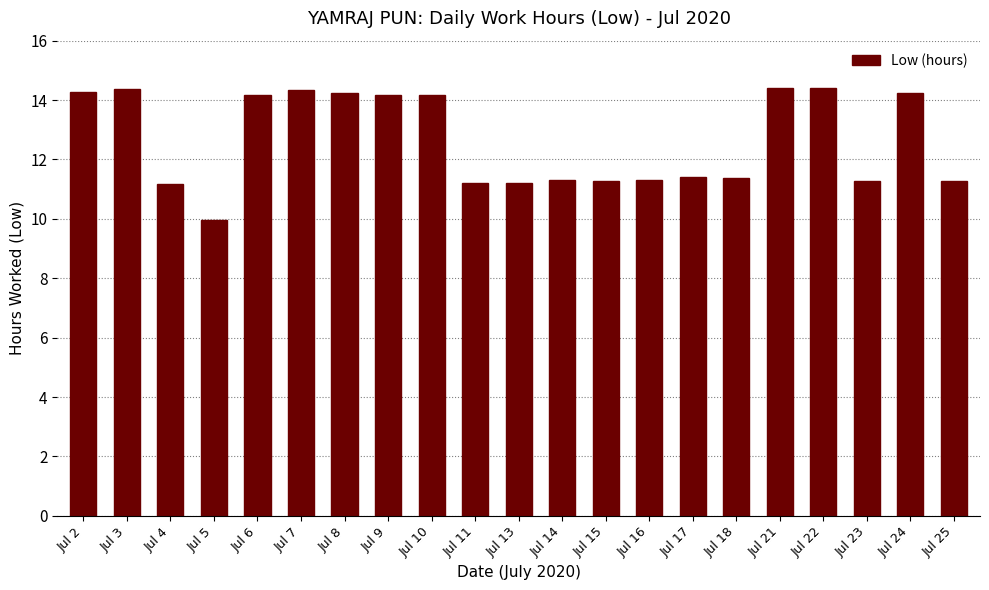

Where does the data first go above 11?

Jul 2